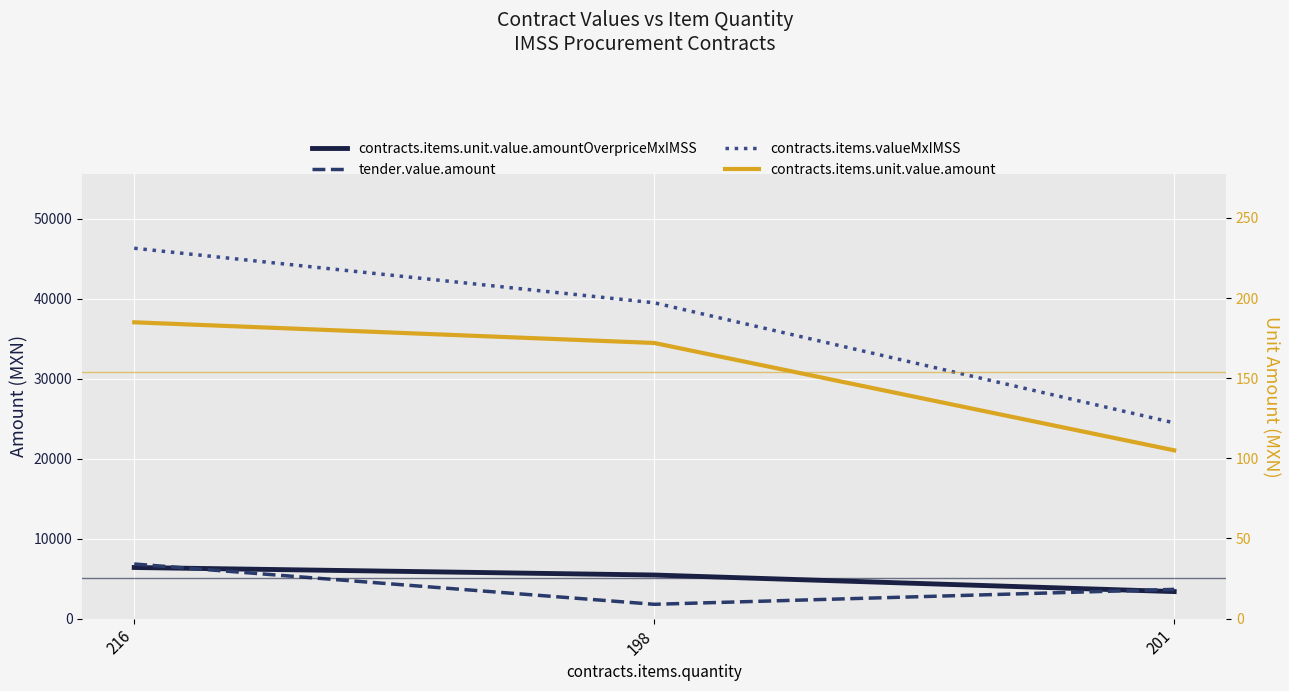

List the series in order of their peak value, lowest first.

contracts.items.unit.value.amount, contracts.items.unit.value.amountOverpriceMxIMSS, tender.value.amount, contracts.items.valueMxIMSS